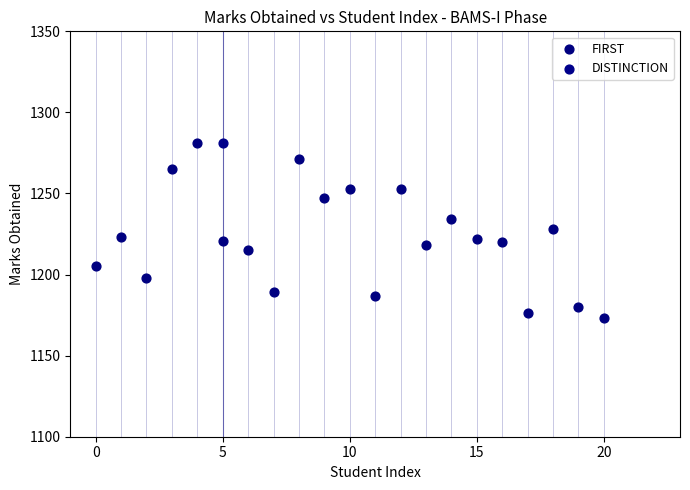

What are all the series names shown in the legend?

FIRST, DISTINCTION